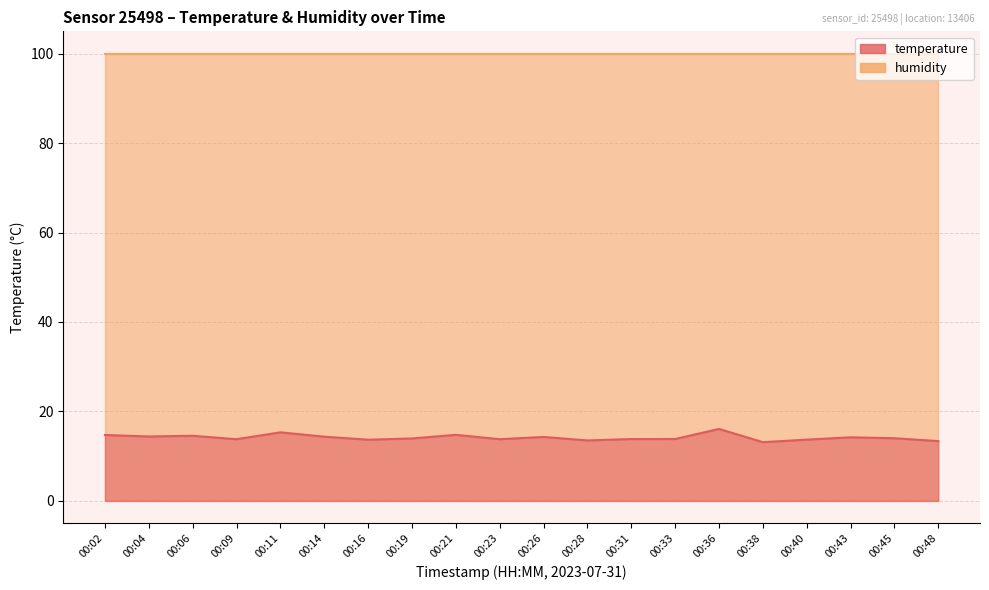

What is the sum of all values?

283.2